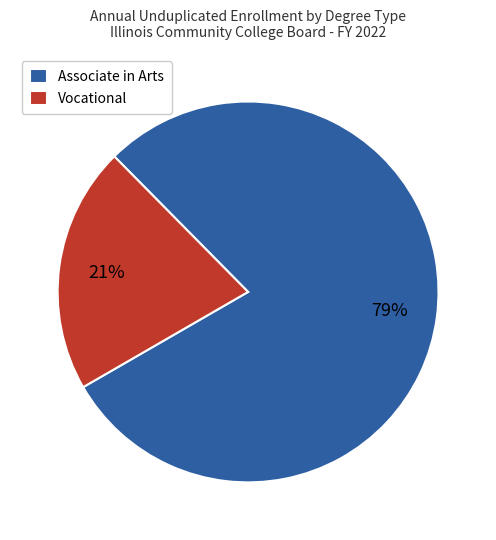

Approximately how many times larger is the value at Associate in Arts compared to Vocational?

3.8